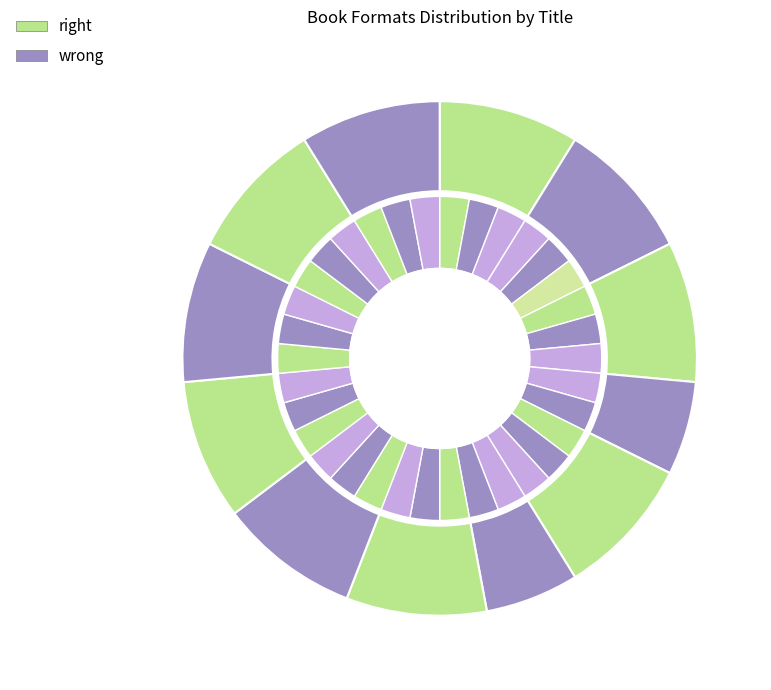

What is the smallest slice in the pie chart?

3